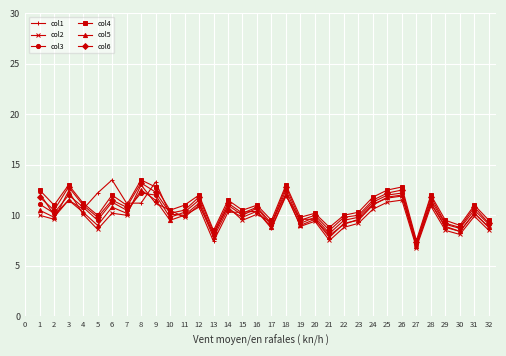

What is the sum of the col3 values at 26 and 23?

22.0